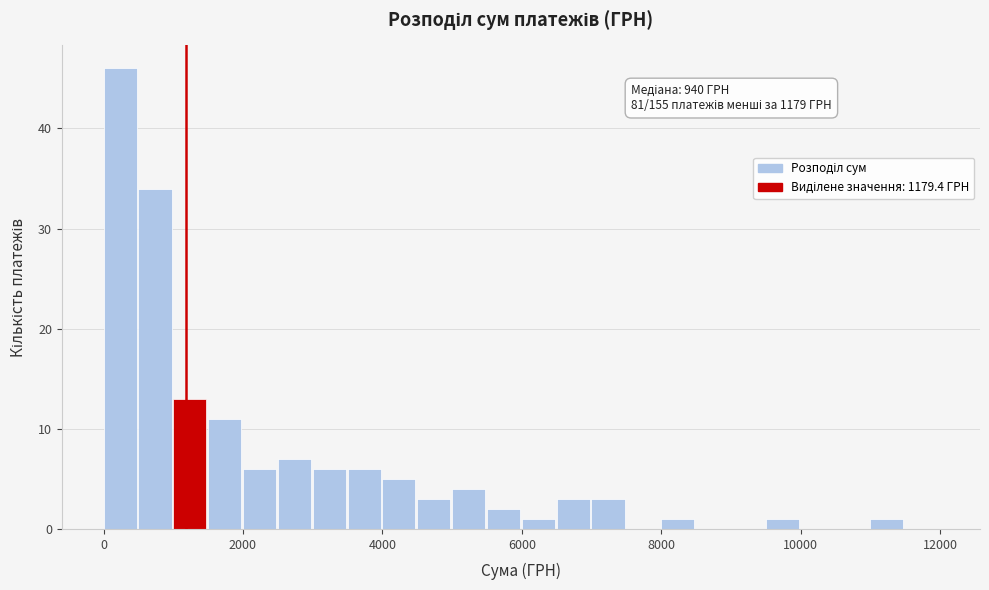

Read against the x-axis, roughly where is the centre of the tallest bar?

200